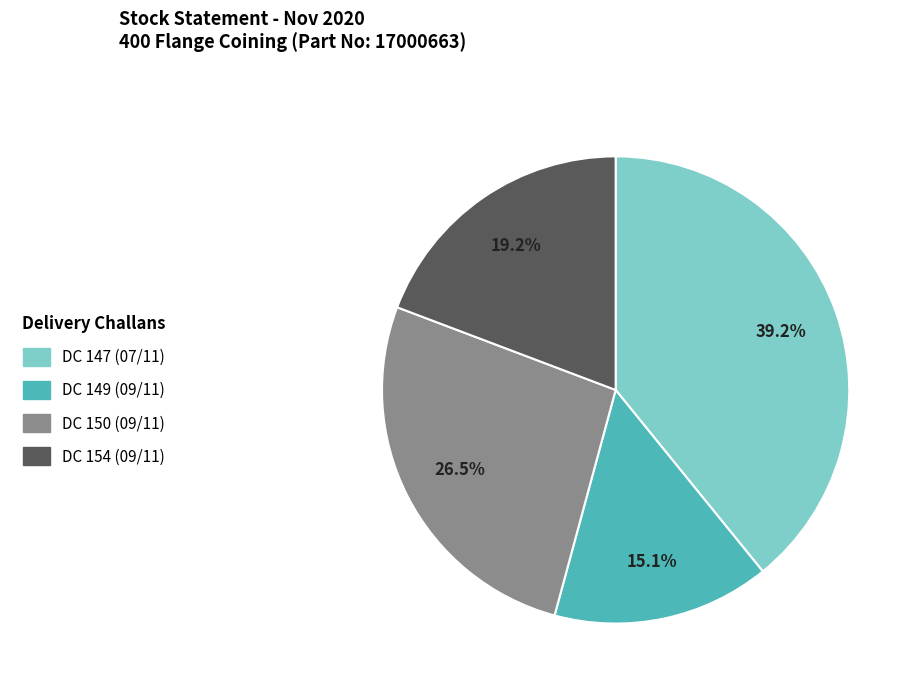

Is there any slice that represents more than half of the pie?

No